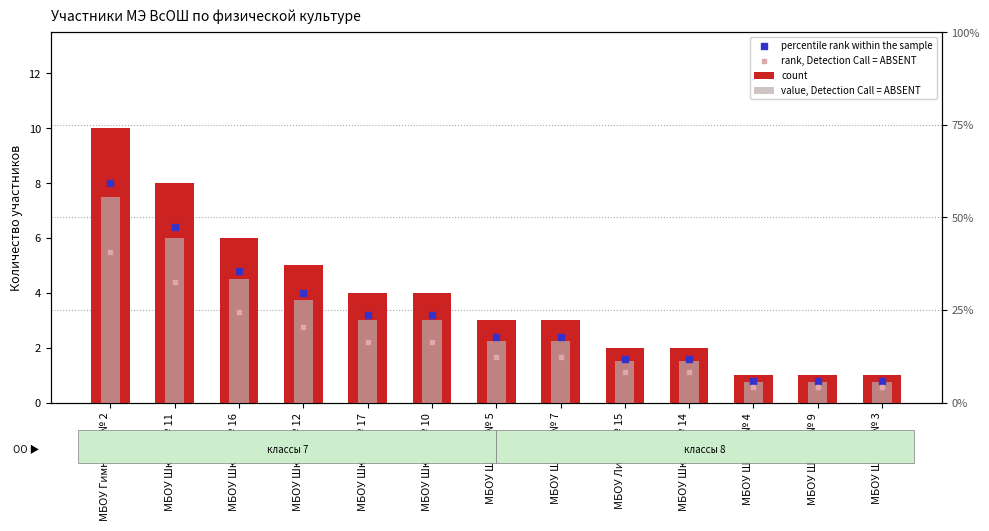

Which series has the largest Y range (max minus min)?

count